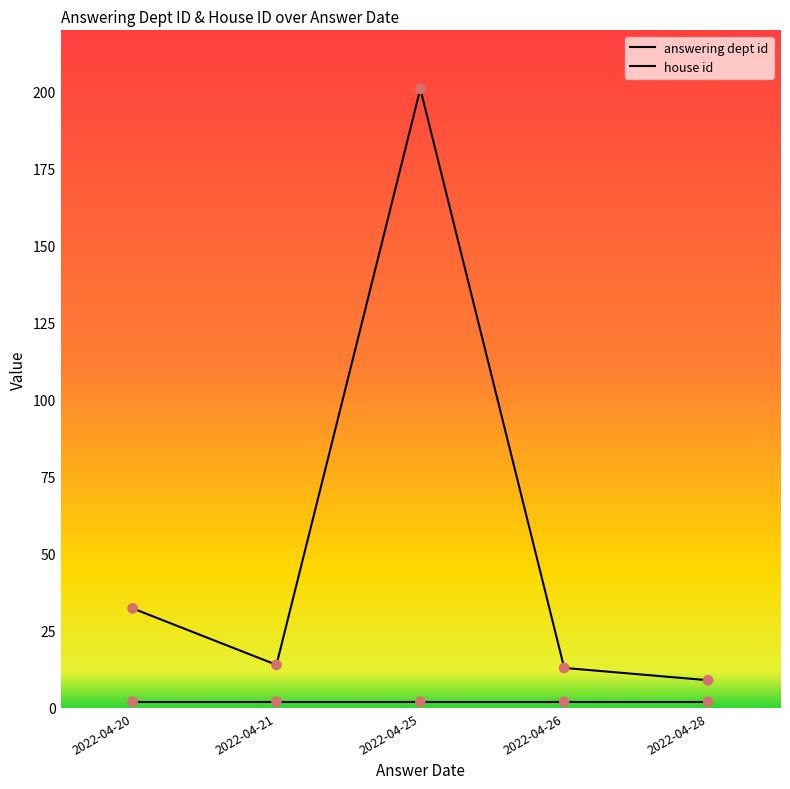

At which category is the sum across all series the highest?

2022-04-25